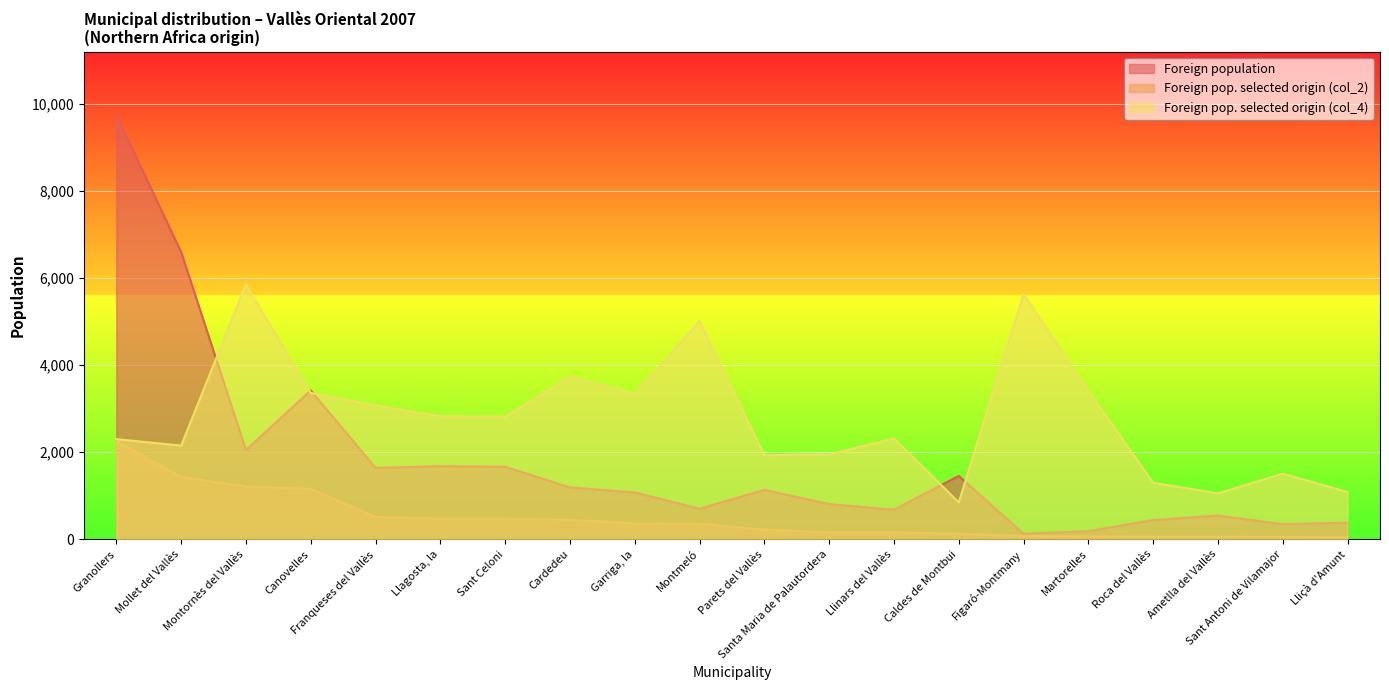

The Foreign population series shows 208 at Lliçà d'Amunt. True or false?

False